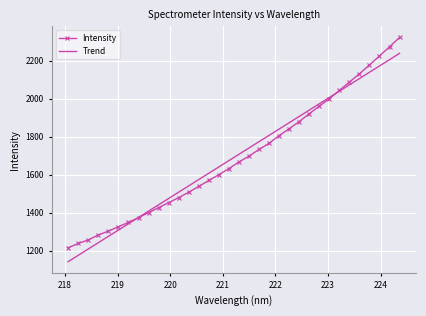

At how many categories does at least one series exceed 1311?

29